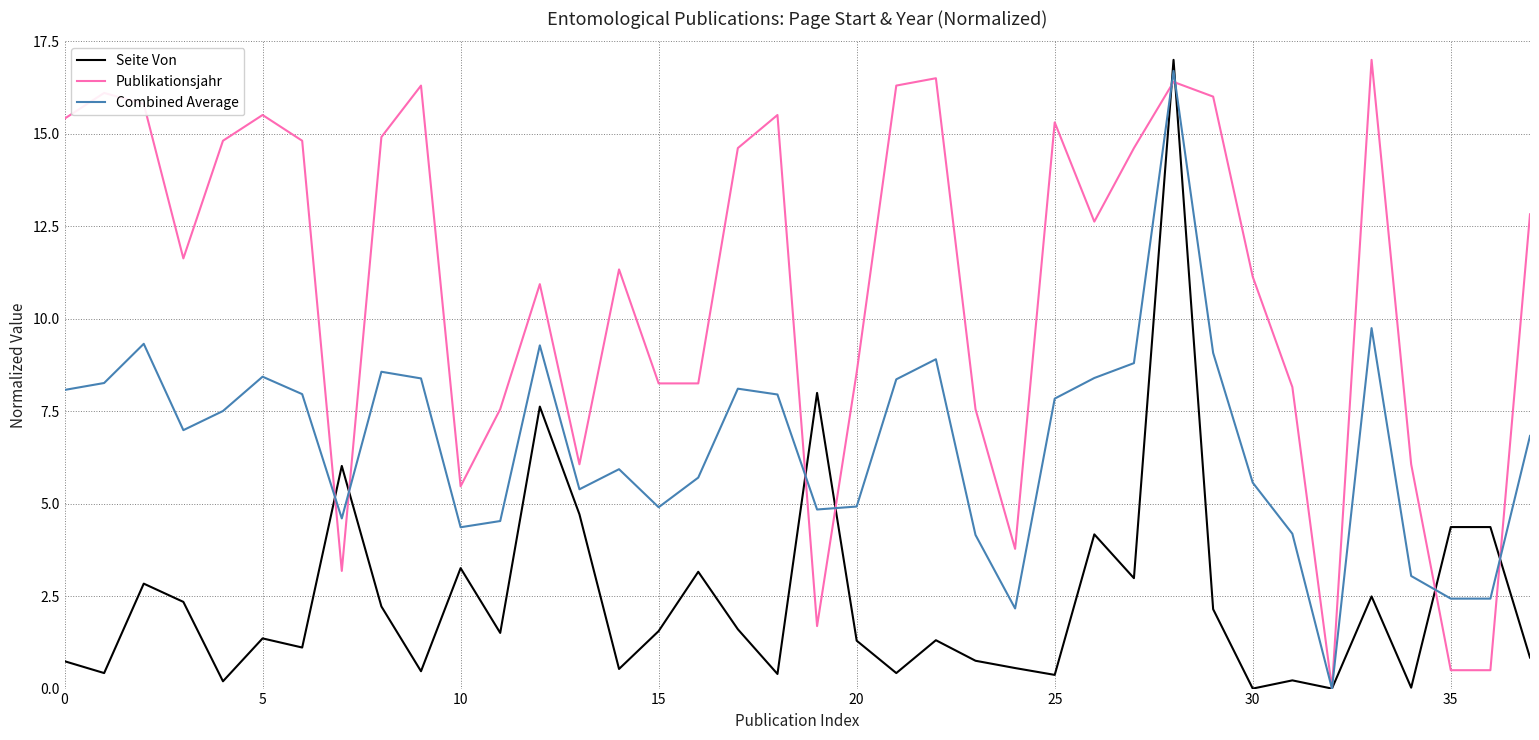

How many interior local valleys does the Seite Von series have?

13